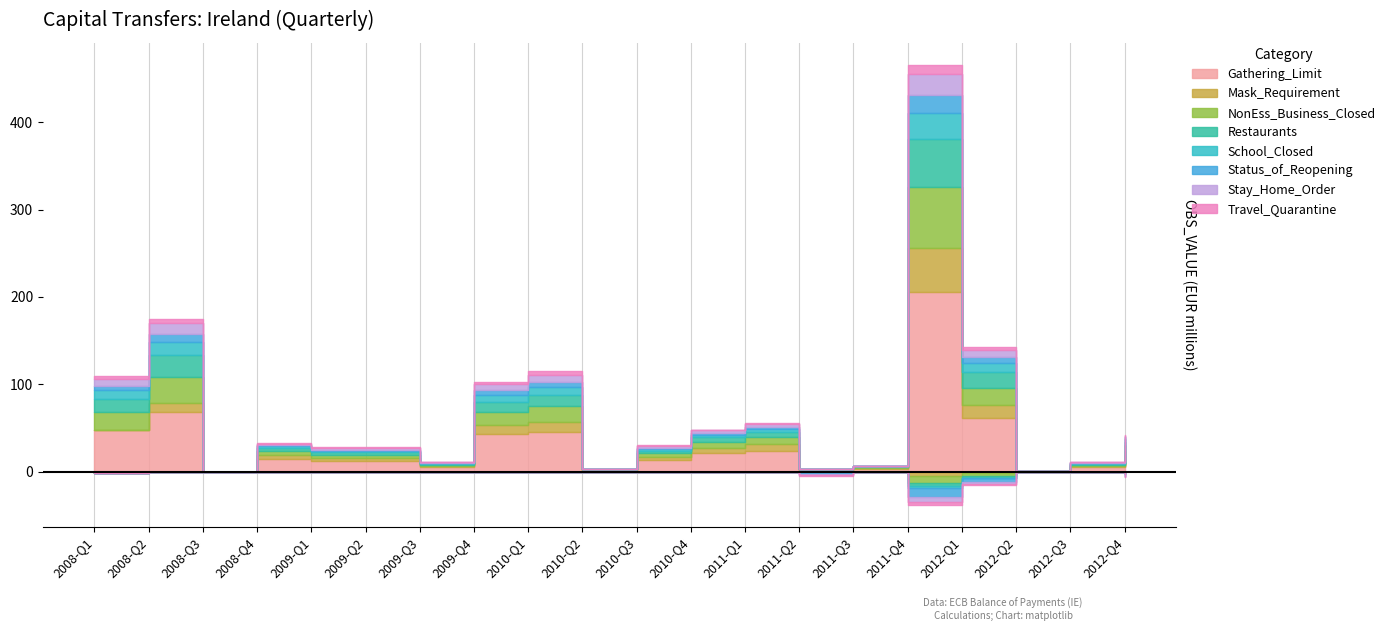

What is the difference between the second highest and minimum values?

68